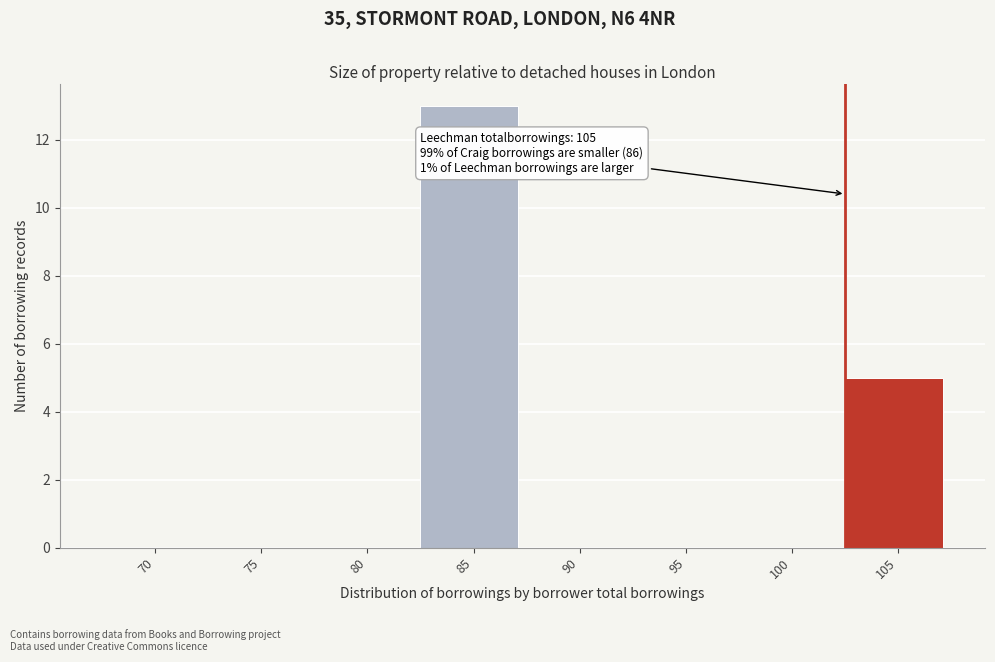

Reading right to left, transcribe all the data shown in this chart.

105=5	100=0	95=0	90=0	85=13	80=0	75=0	70=0